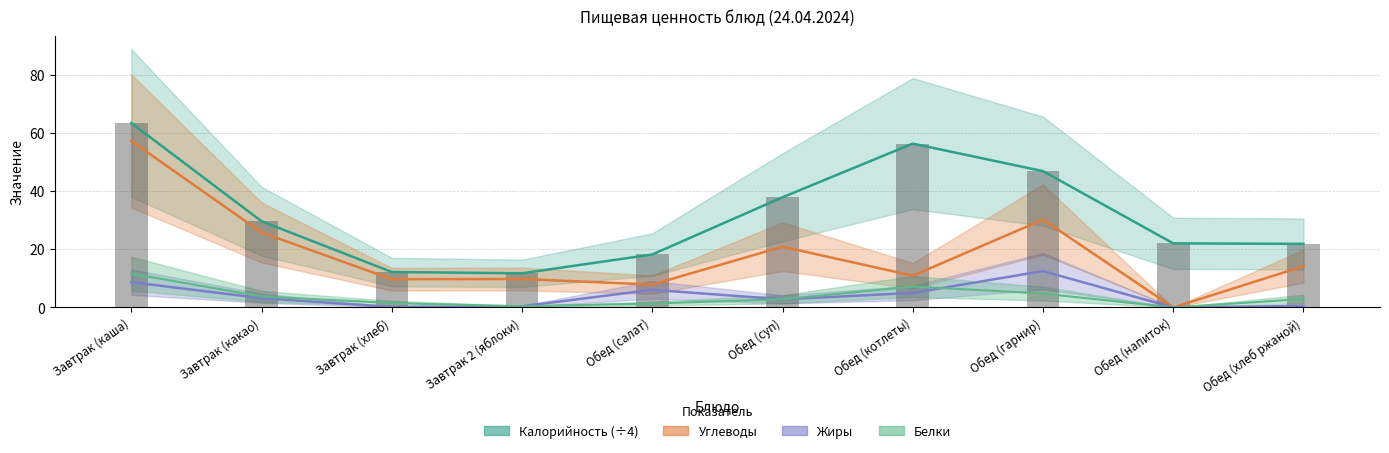

What are all the series names shown in the legend?

Калорийность, Белки, Жиры, Углеводы